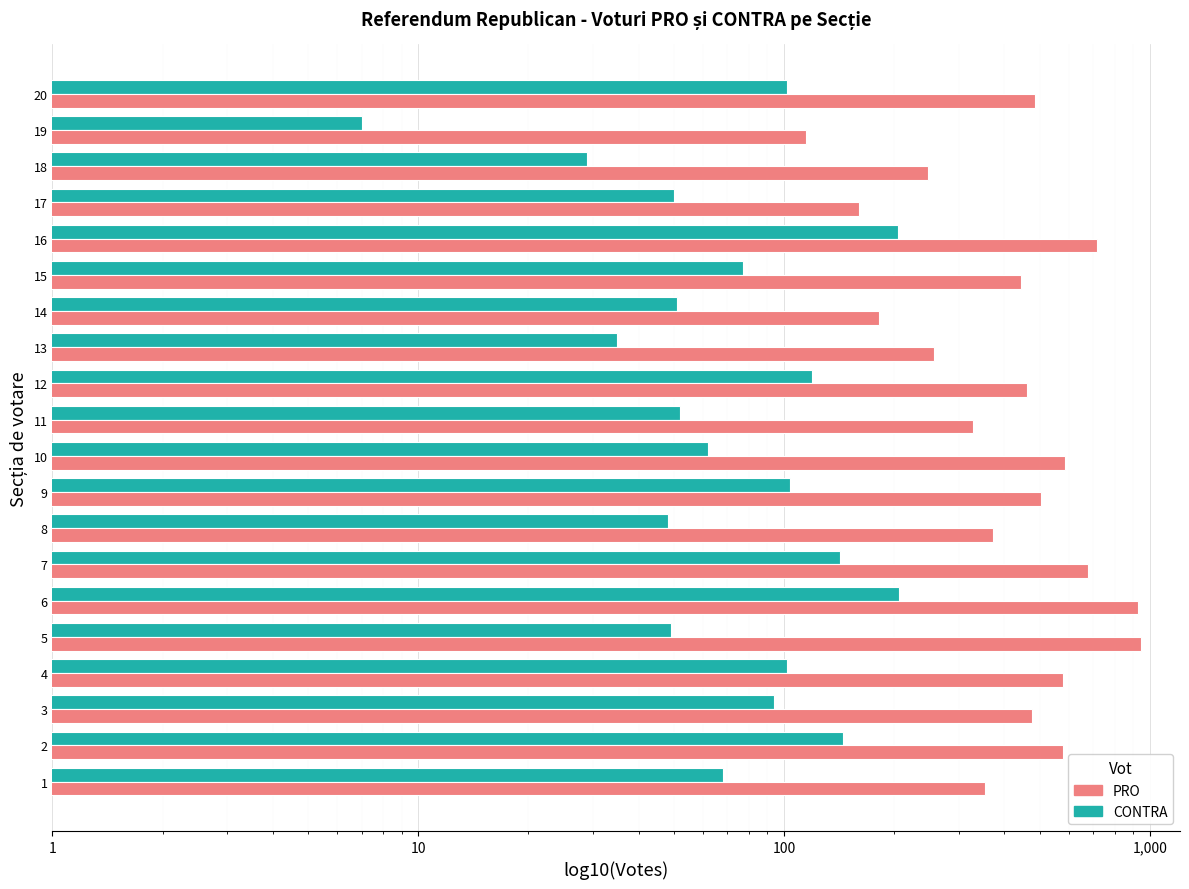

What is the value of the PRO bar at the 17th from the left?

160